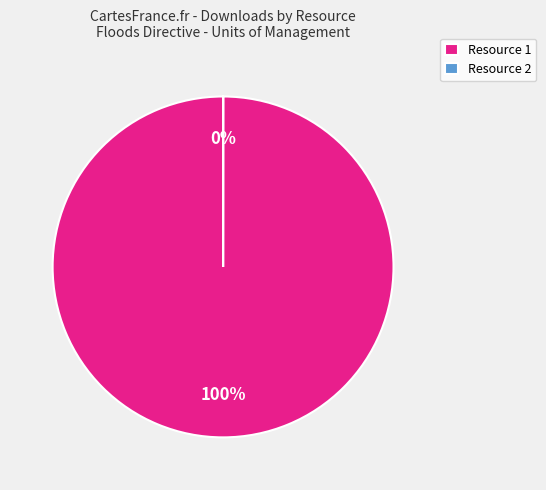

Which category accounts for the majority?

Resource 1